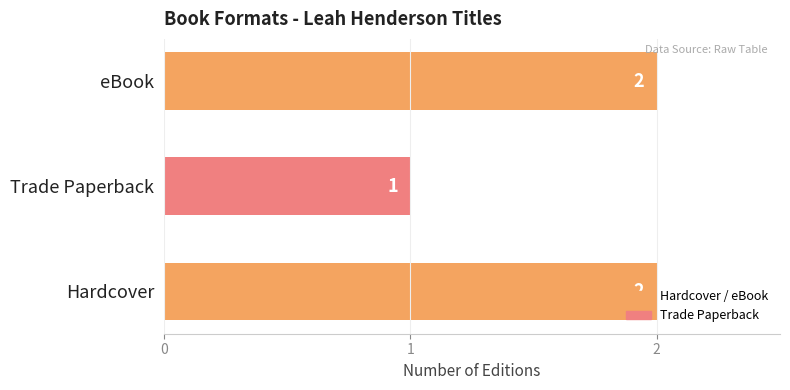

Is it true that the value at Hardcover is 2?

True